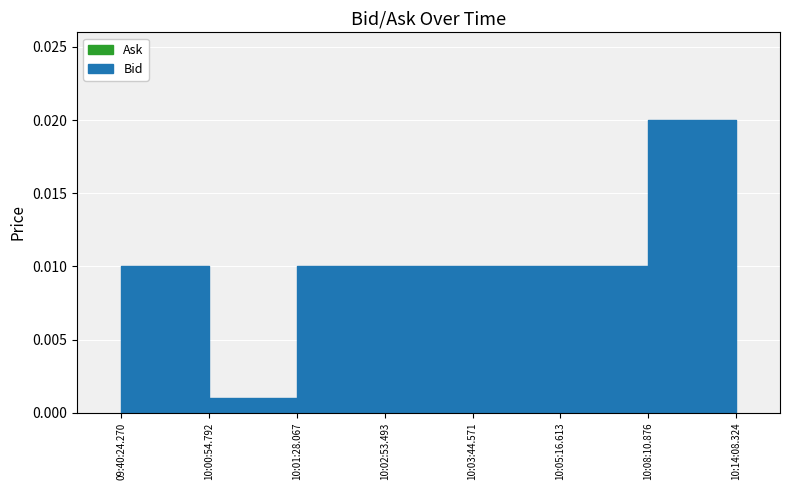

In Bid, how many points are lower than both neighbors (excluding endpoints)?

1